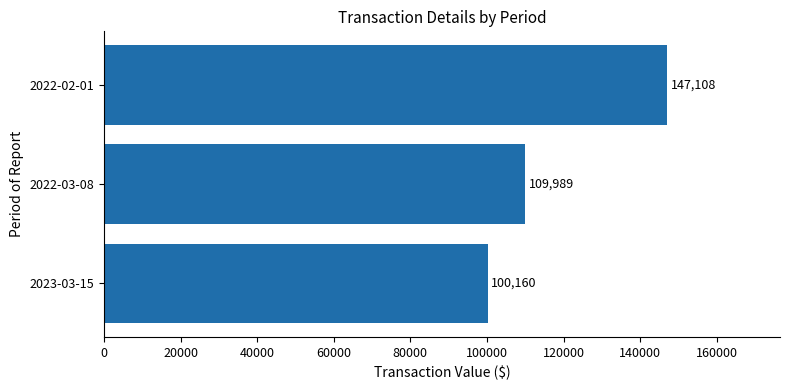

List the labels in order of value, smallest first.

2023-03-15, 2022-03-08, 2022-02-01